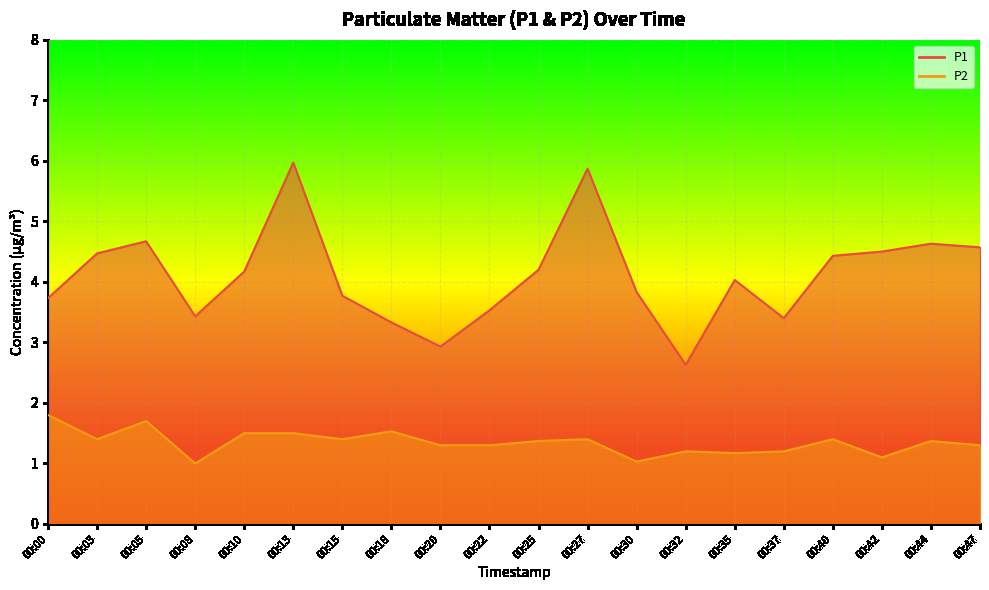

Which series changed the most between 00:18 and 00:47?

P1